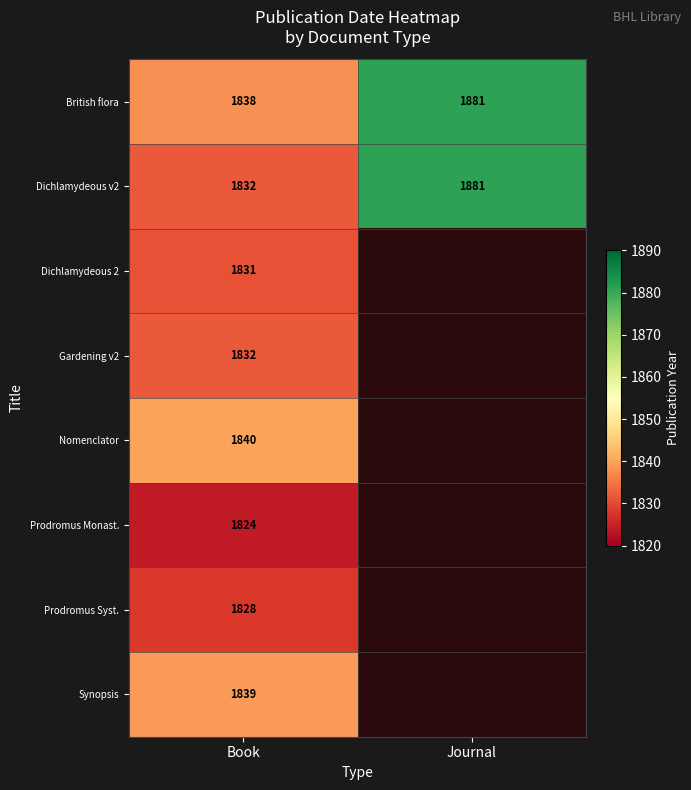

What is the maximum value for Dichlamydeous v2?

1881